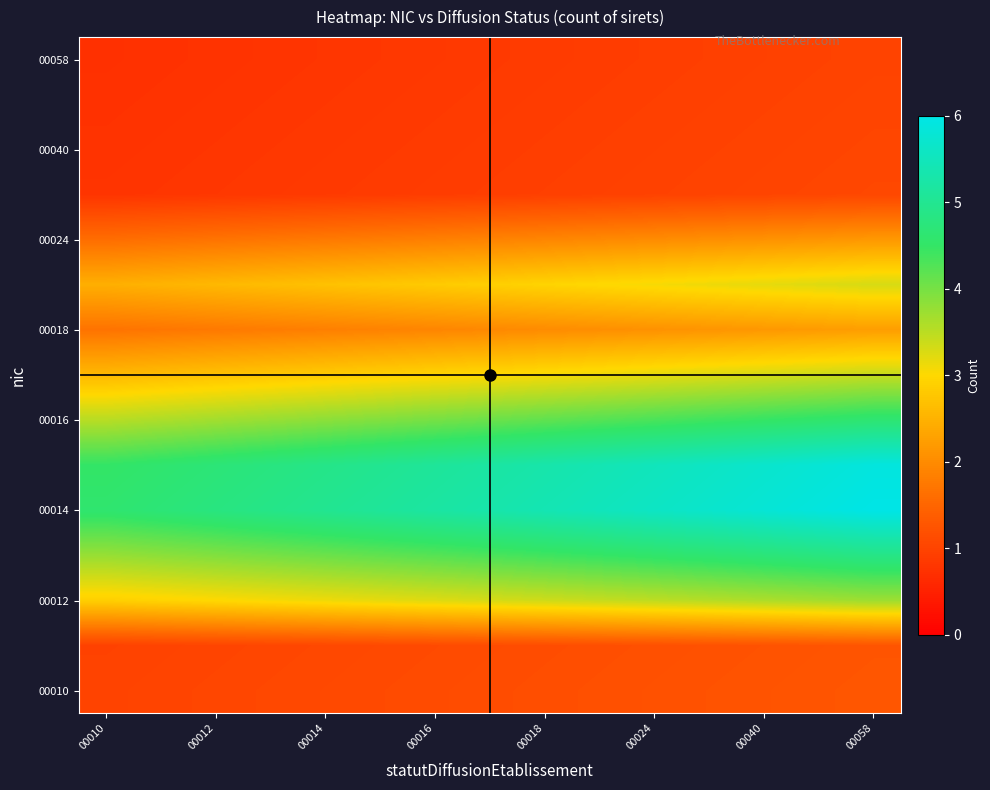

At which category does the chart reach its minimum across all series?

00010